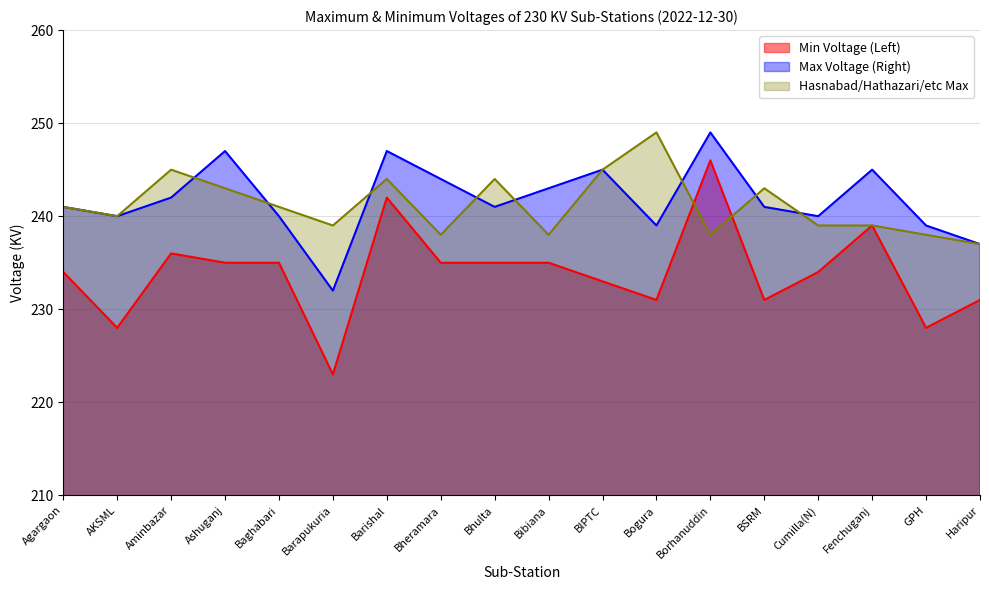

Is the value of Min Voltage (Left) at Barishal greater than the value of Max Voltage (Right) at Cumilla(N)?

Yes